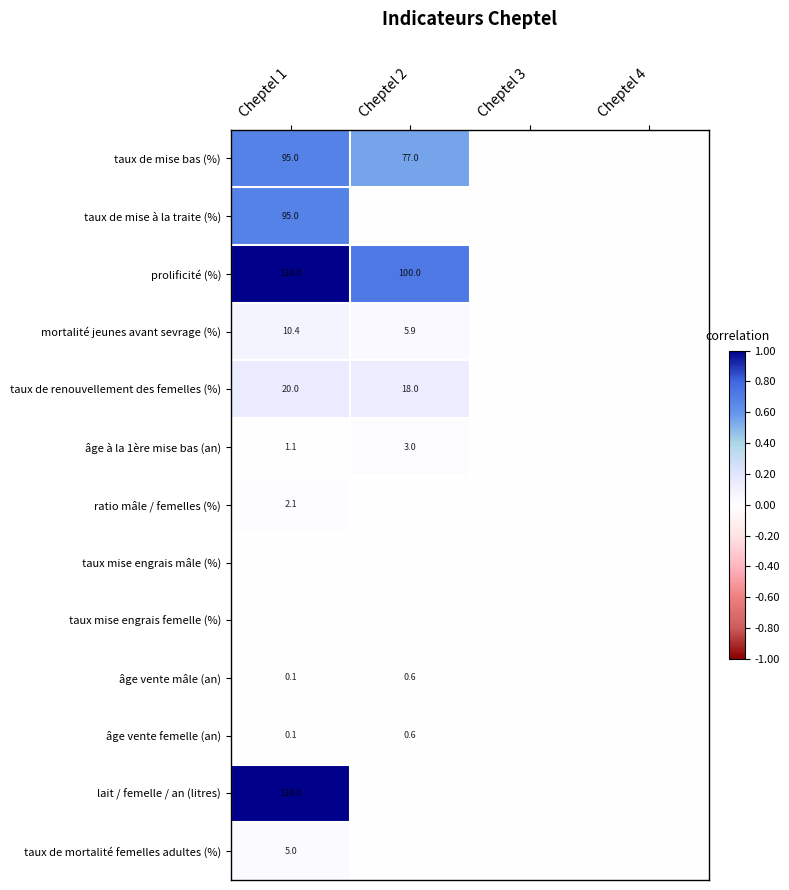

True or false: lait / femelle / an (litres) has a value of 139.0 at Cheptel 1.

True